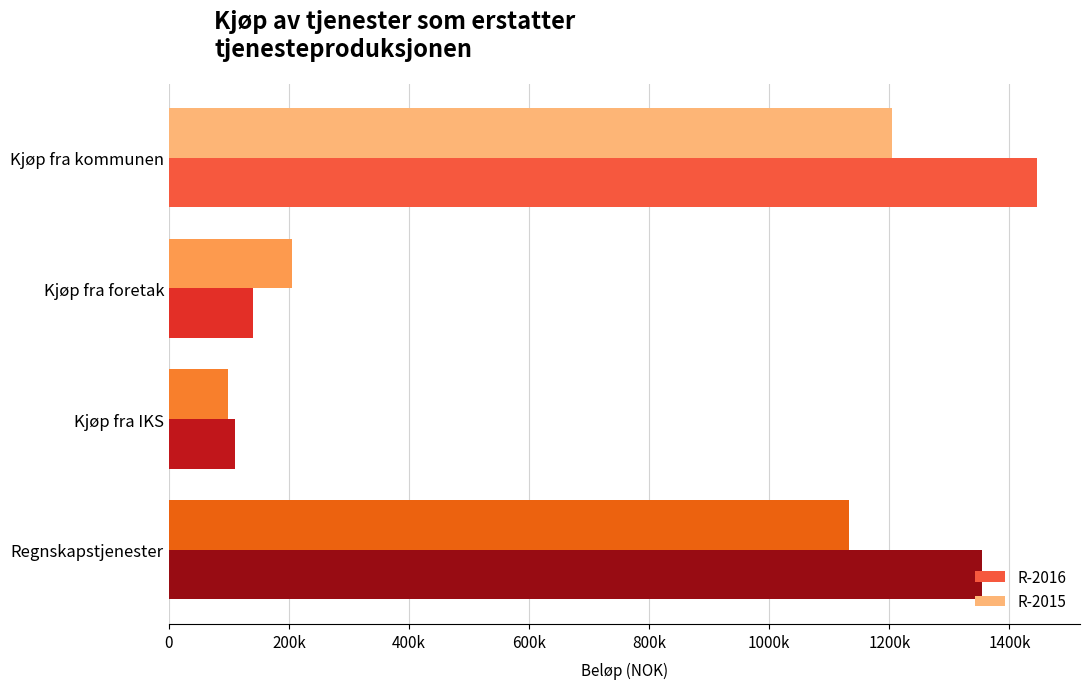

Which category has the lowest value across all series?

Kjøp fra IKS